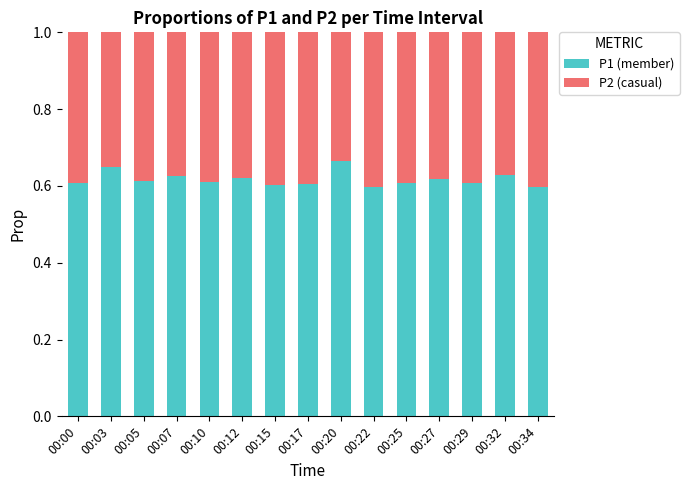

True or false: P1 (member) has a value of 0.8 at 00:34.

False